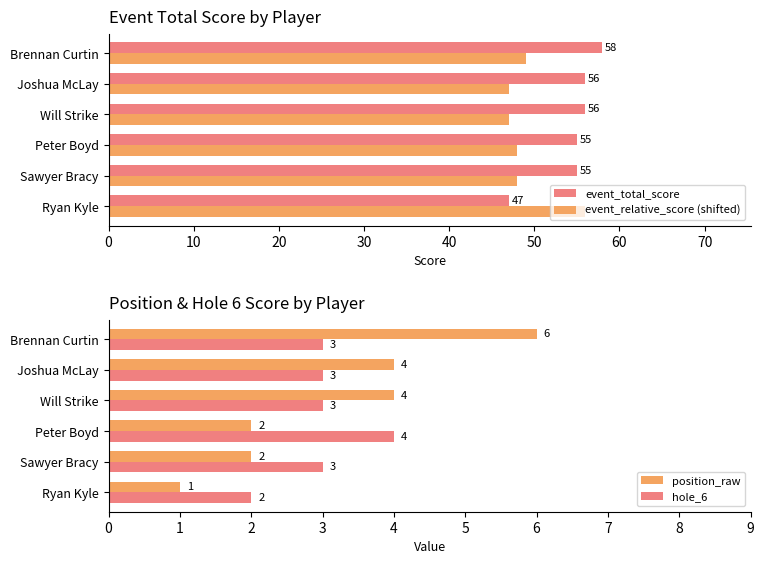

True or false: position_raw has a value of 2 at Ryan Kyle.

False